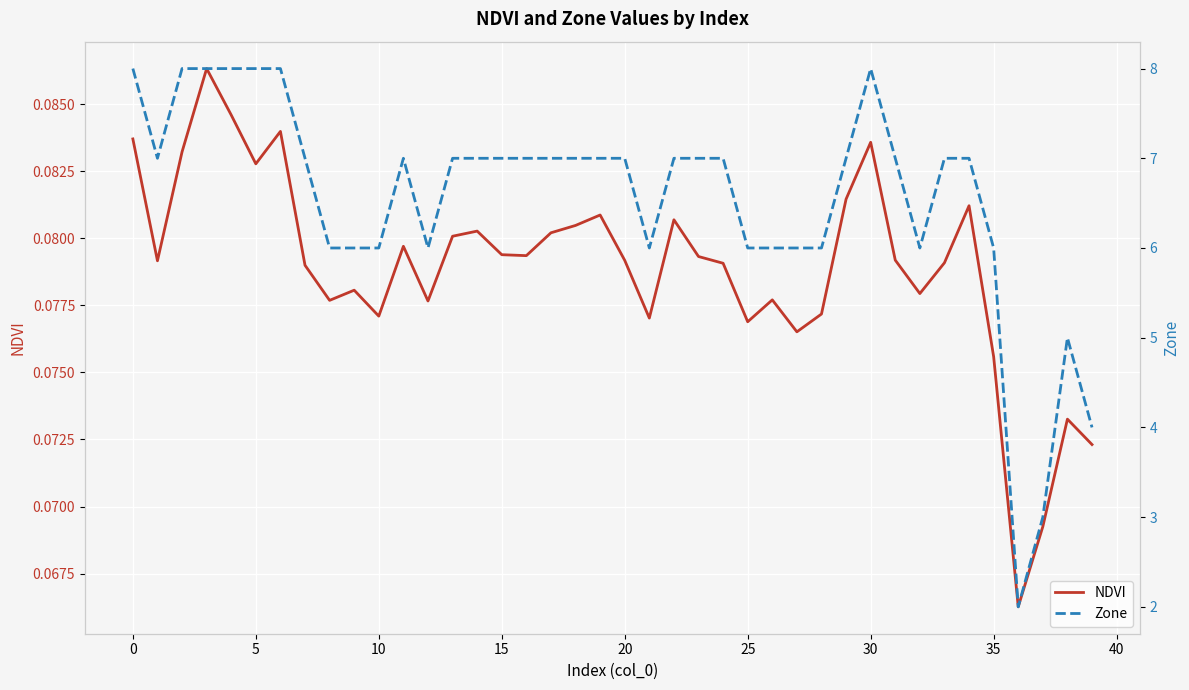

What are all the series names shown in the legend?

NDVI, Zone